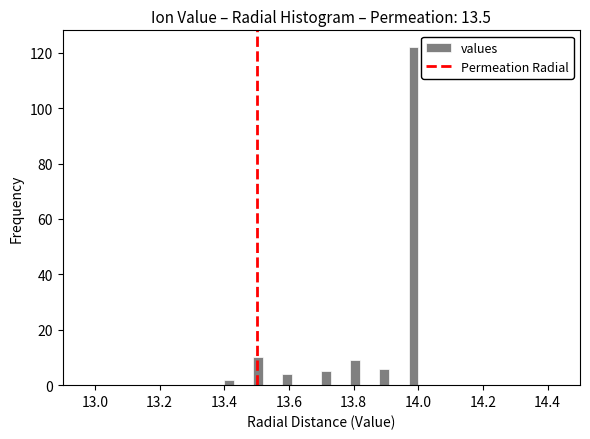

Read against the x-axis, roughly where is the centre of the tallest bar?

13.98